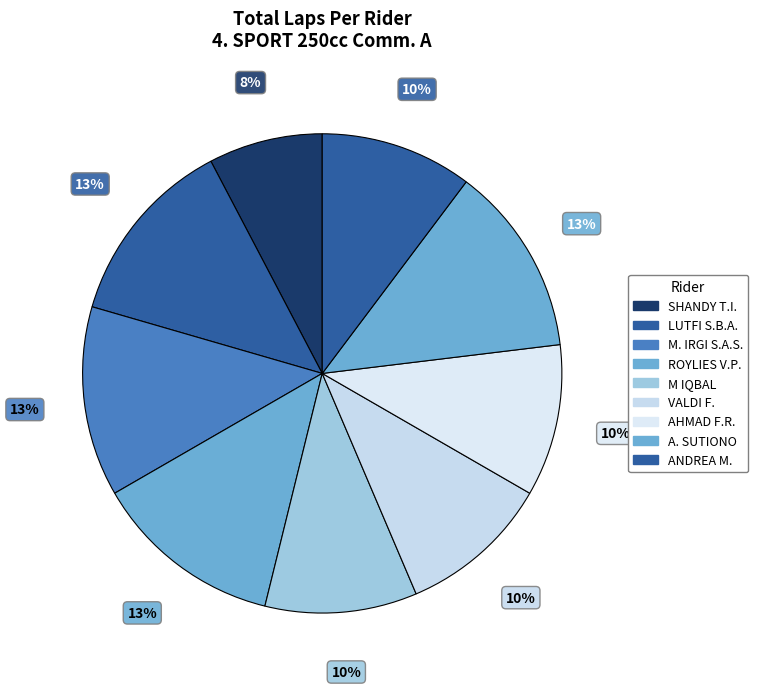

How many slices are in this pie chart?

9